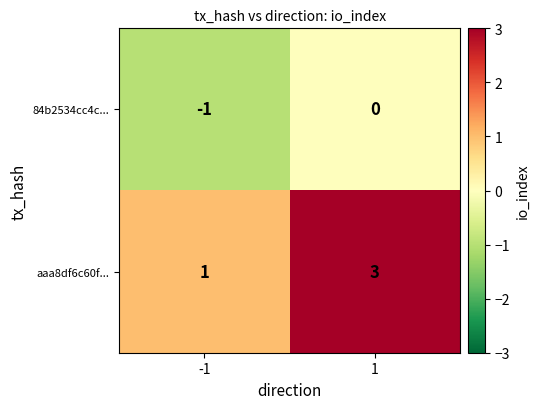

What is the sum of the aaa8df6c60f... values at 1 and -1?

4